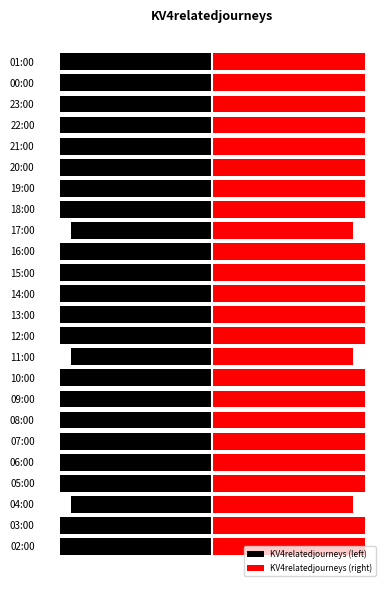

How many categories are shown in the chart?

24